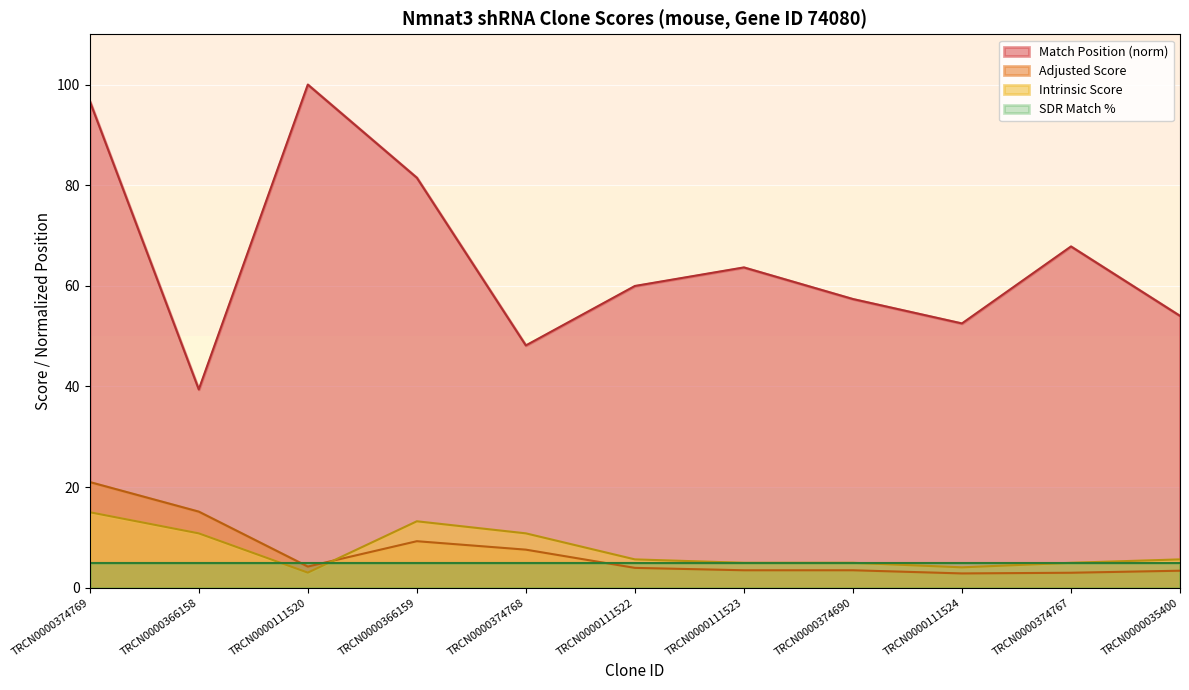

Which series has the largest total across all categories?

Match Position (norm)